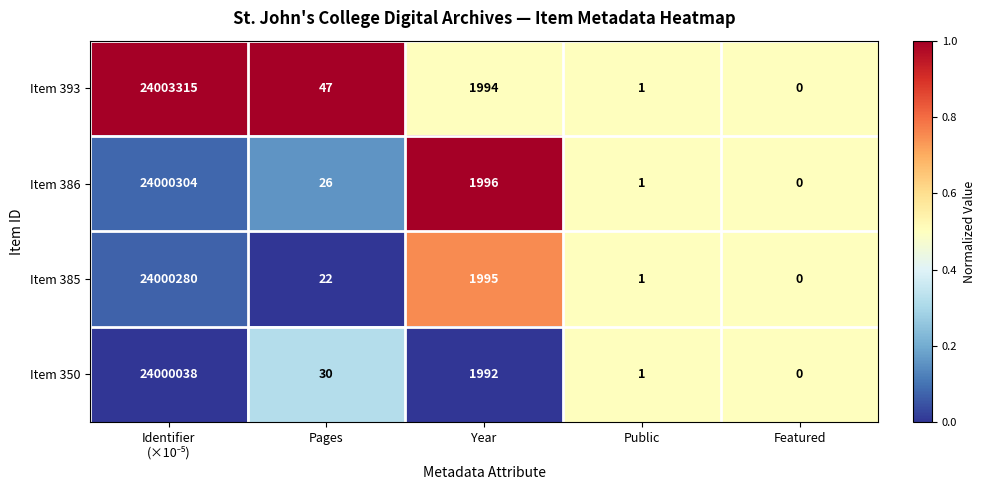

Rank the series by their maximum value, from highest to lowest.

Item 393, Item 386, Item 385, Item 350